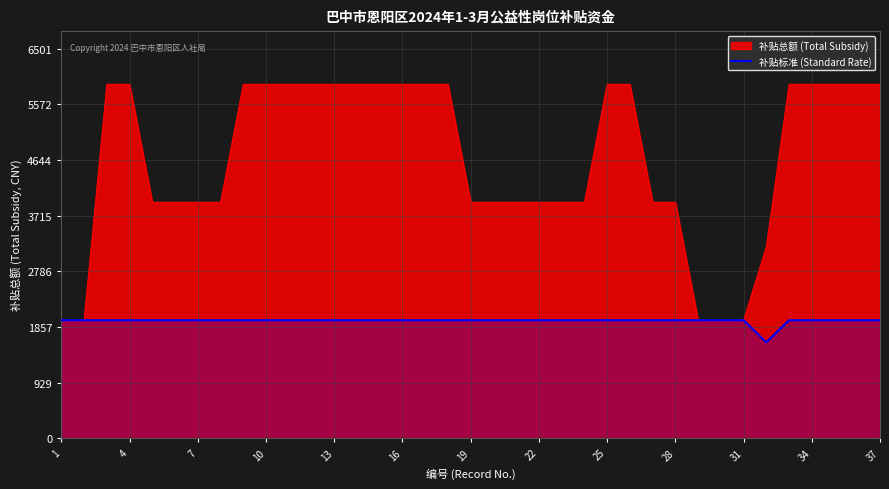

The value of 补贴总额 (Total Subsidy) at 37 is 5910. True or false?

True